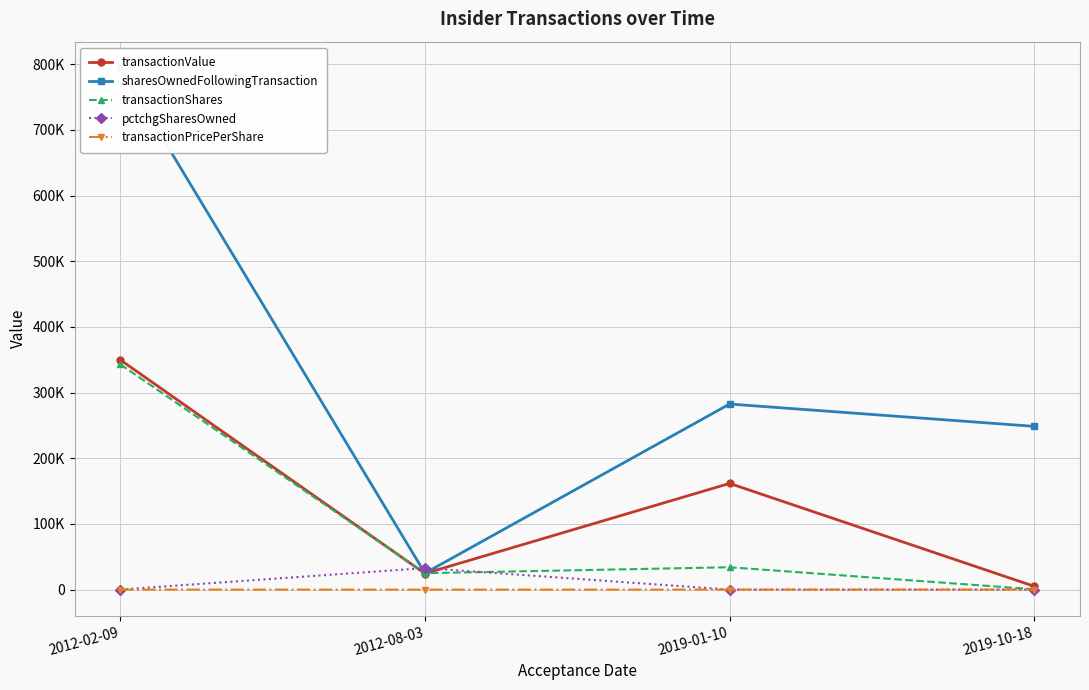

How many data points in pctchgSharesOwned are less than 76?

2